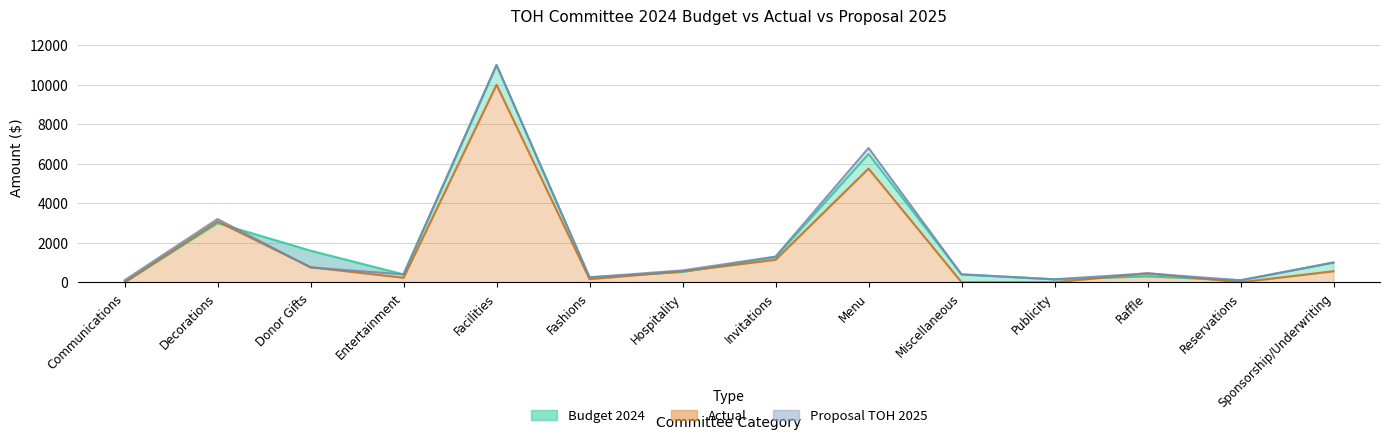

At how many categories does at least one series exceed 10913?

1